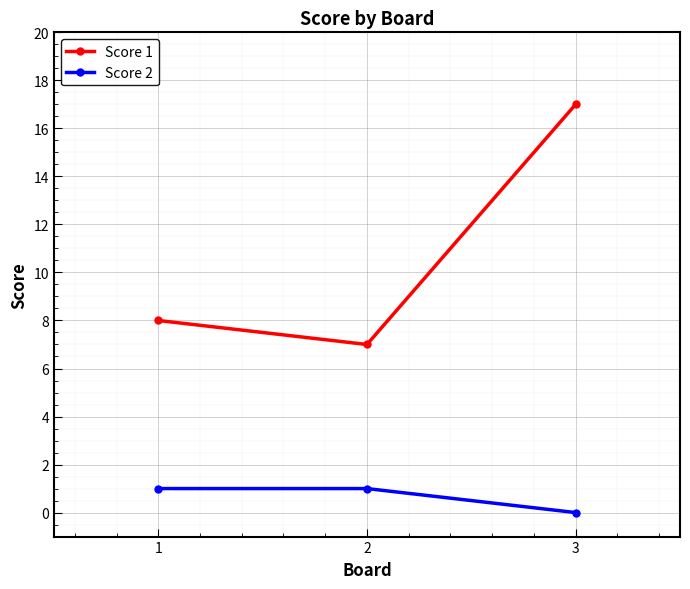

Is this an area chart (filled region under the line)?

No